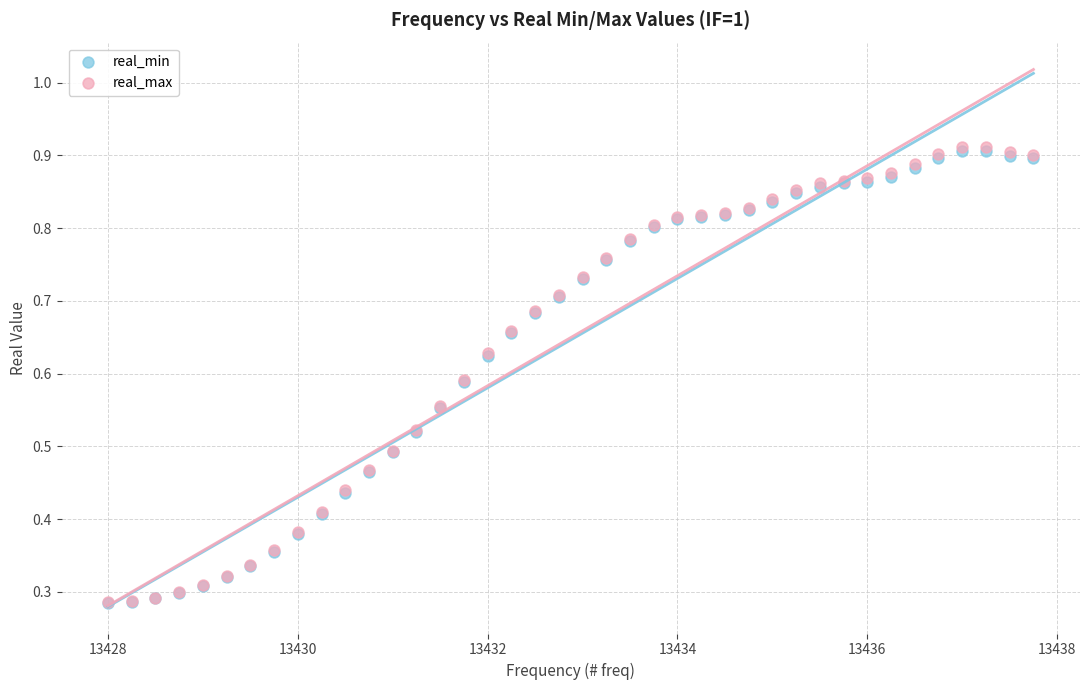

Which series has the largest Y range (max minus min)?

real_max